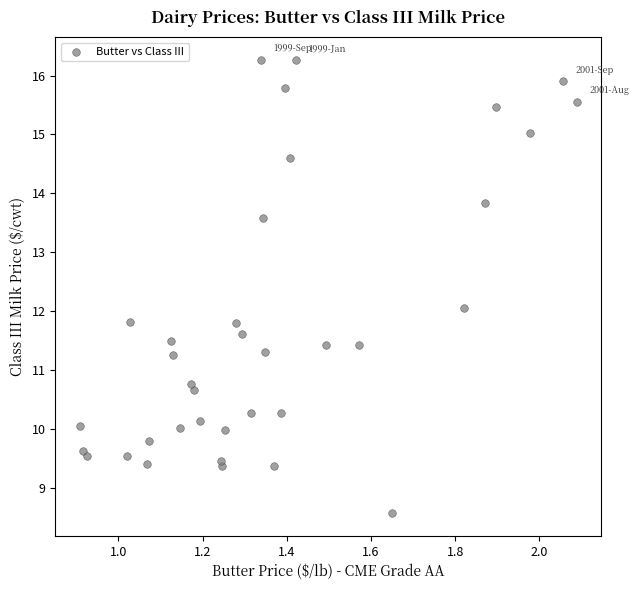

What is the range of X values (max minus min)?

1.2